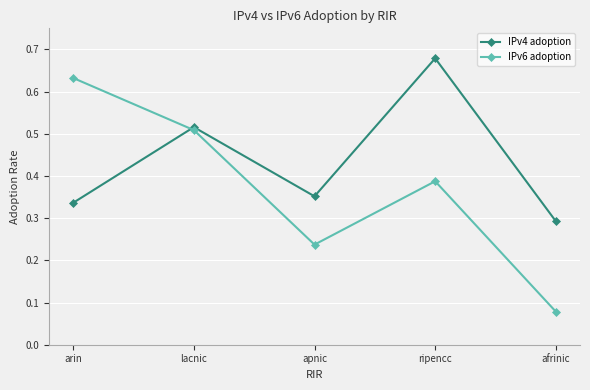

How many interior local valleys does the IPv6 adoption series have?

1